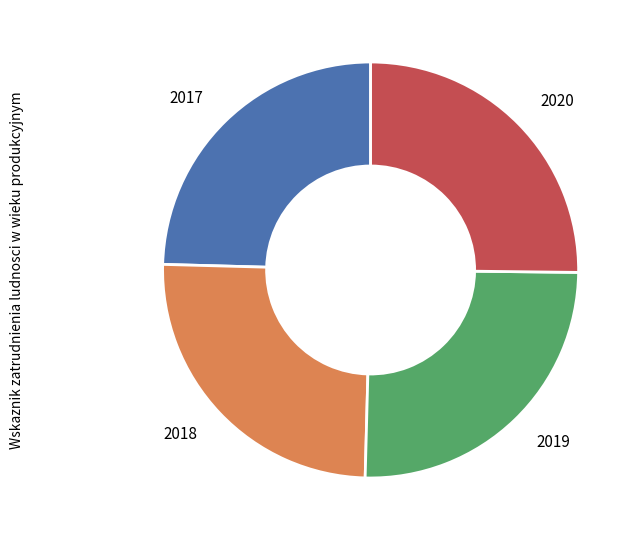

Is it true that 2018 is 19% of the pie?

False